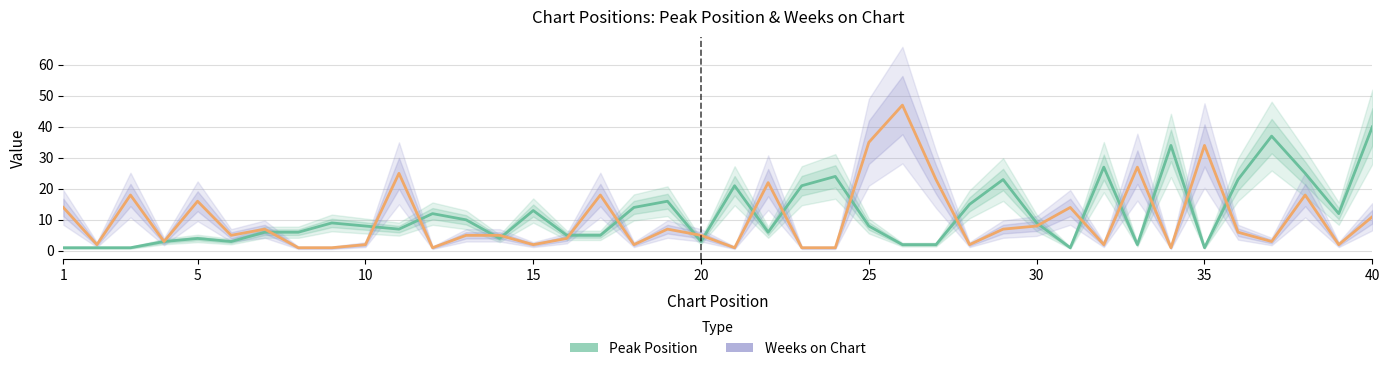

True or false: Weeks on Chart has more than 0 points higher than both neighbors.

True